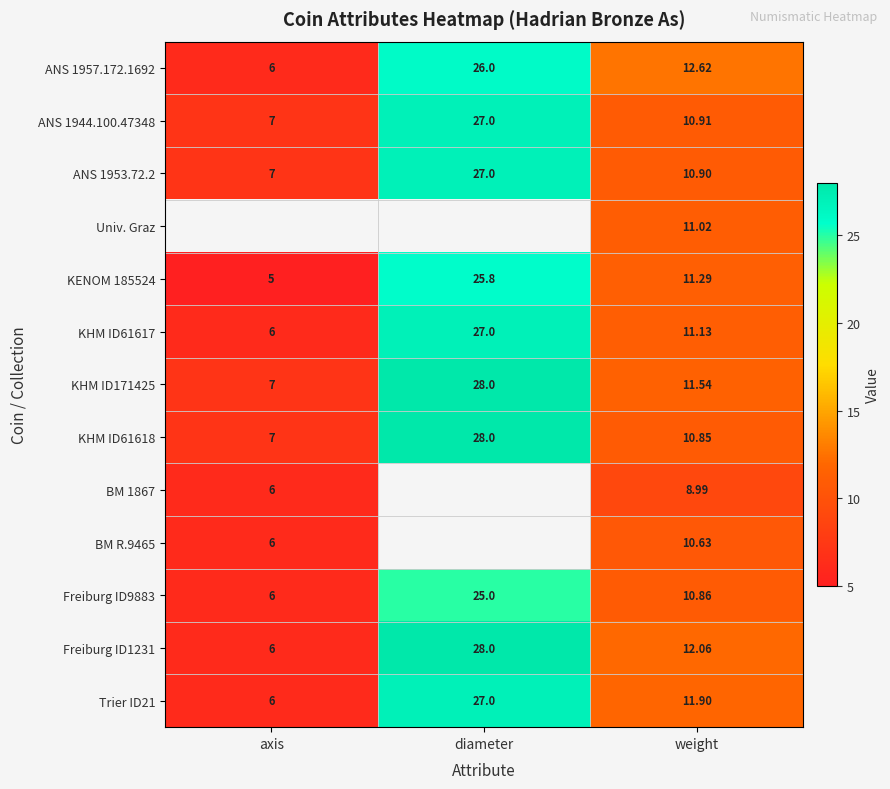

Rank the categories by KHM ID171425 value from highest to lowest.

diameter, weight, axis